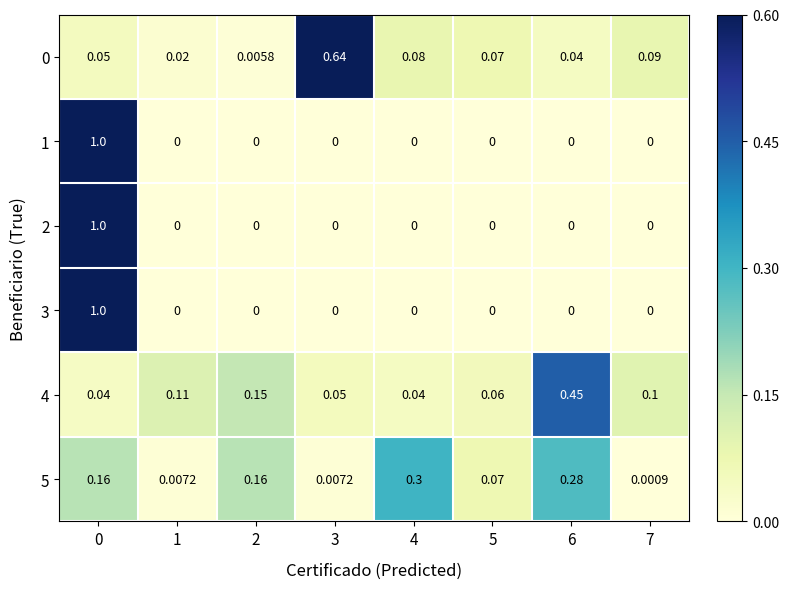

Which series has the widest spread of values?

1